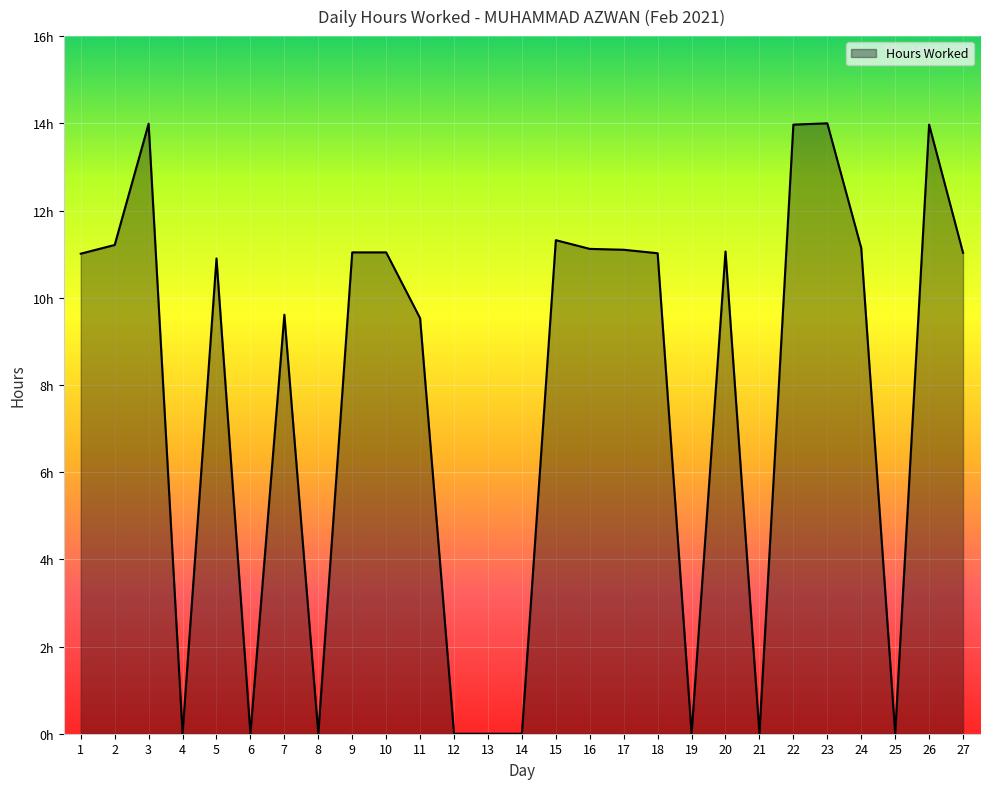

Is this an area chart (filled region under the line)?

Yes